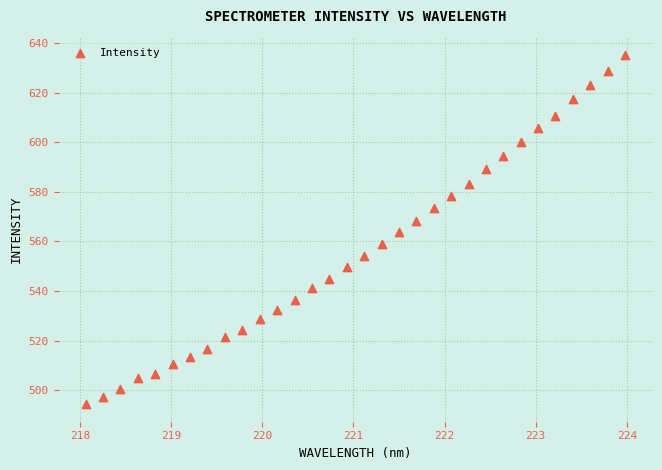

What is the range of Y values (max minus min)?

140.9